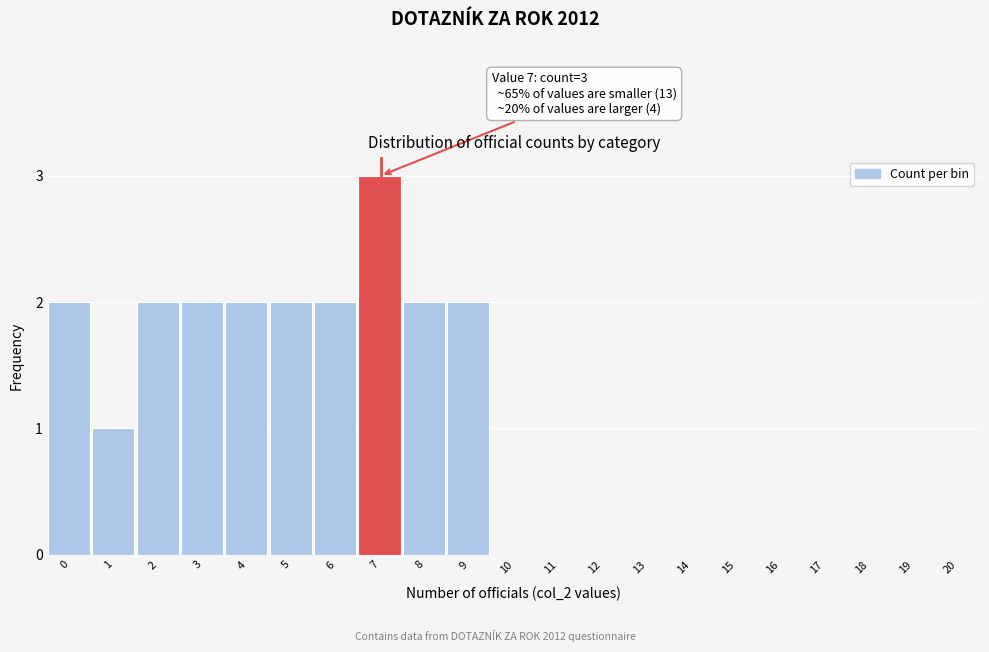

Reading left to right, list all the values displayed in this chart.

0=2	1=1	2=2	3=2	4=2	5=2	6=2	7=3	8=2	9=2	10=0	11=0	12=0	13=0	14=0	15=0	16=0	17=0	18=0	19=0	20=0